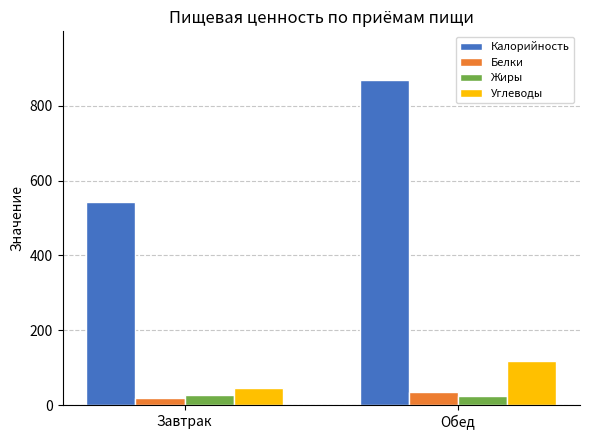

What is the difference between the Белки values at Завтрак and Обед?

14.7